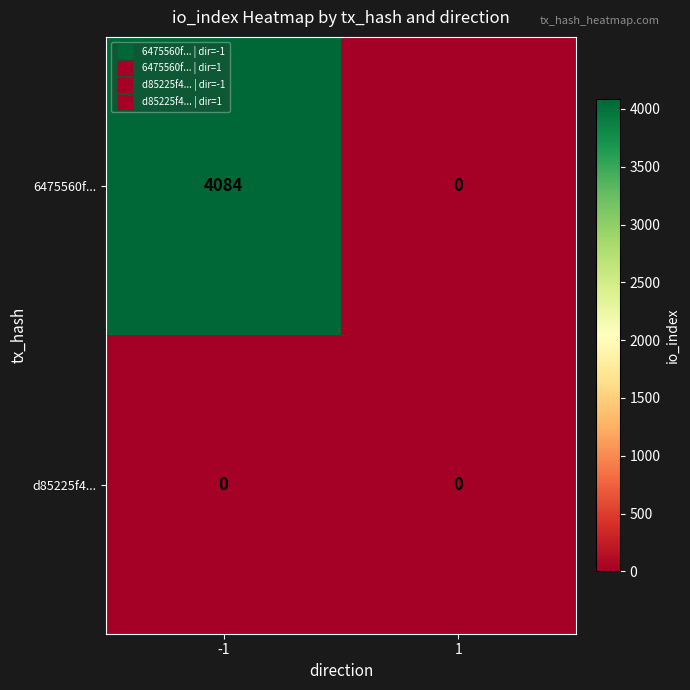

Reading left to right, transcribe all the data shown in this chart.

6475560f...: 4084	0
d85225f4...: 0	0